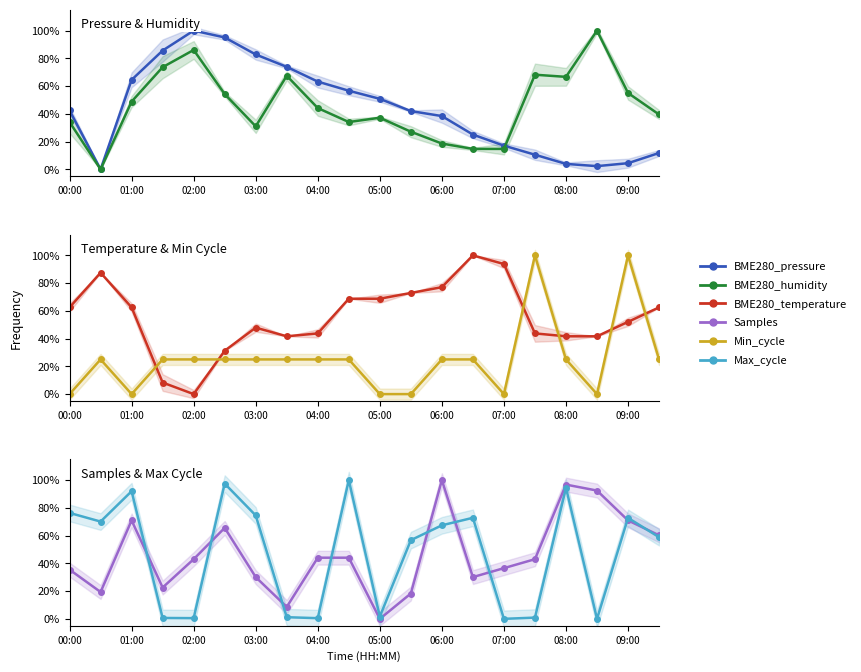

Reading right to left, list all the values displayed in this chart.

BME280_pressure: 0.1	0.0	0.0	0.0	0.1	0.2	0.3	0.4	0.4	0.5	0.6	0.6	0.7	0.8	1.0	1.0	0.9	0.6	0.0	0.4
BME280_humidity: 0.4	0.6	1.0	0.7	0.7	0.1	0.1	0.2	0.3	0.4	0.3	0.4	0.7	0.3	0.5	0.9	0.7	0.5	0.0	0.3
BME280_temperature: 0.6	0.5	0.4	0.4	0.4	0.9	1.0	0.8	0.7	0.7	0.7	0.4	0.4	0.5	0.3	0.0	0.1	0.6	0.9	0.6
Min_cycle: 0.2	1.0	0.0	0.2	1.0	0.0	0.2	0.2	0.0	0.0	0.2	0.2	0.2	0.2	0.2	0.2	0.2	0.0	0.2	0.0
Samples: 0.6	0.7	0.9	1.0	0.4	0.4	0.3	1.0	0.2	0.0	0.4	0.4	0.1	0.3	0.7	0.4	0.2	0.7	0.2	0.4
Max_cycle: 0.6	0.7	0.0	0.9	0.0	0.0	0.7	0.7	0.6	0.0	1.0	0.0	0.0	0.7	1.0	0.0	0.0	0.9	0.7	0.8